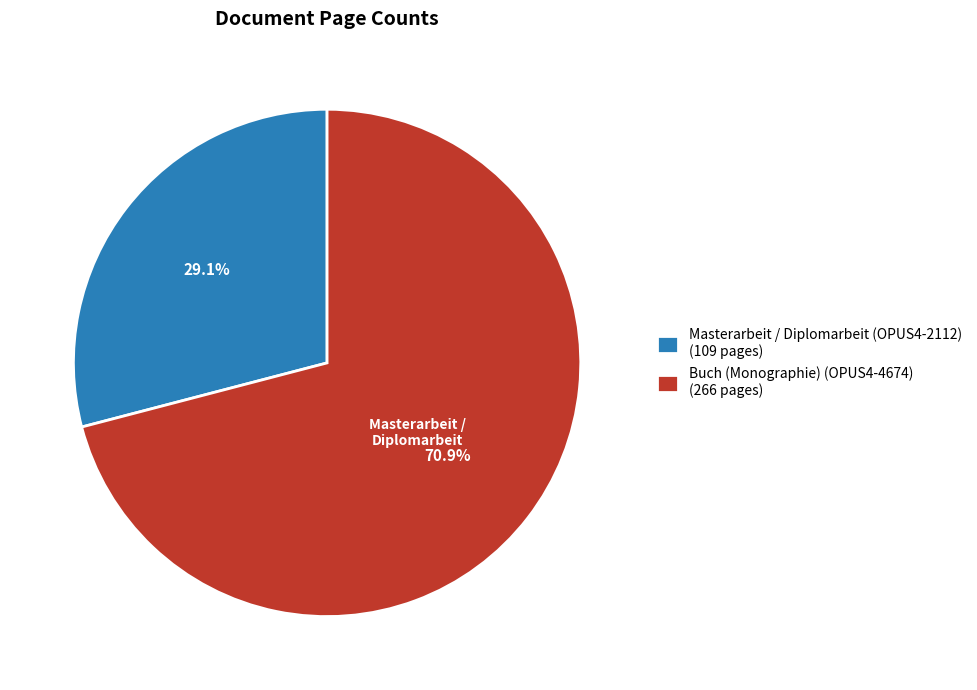

Is it true that Buch (Monographie) (OPUS4-4674) is 71% of the pie?

True